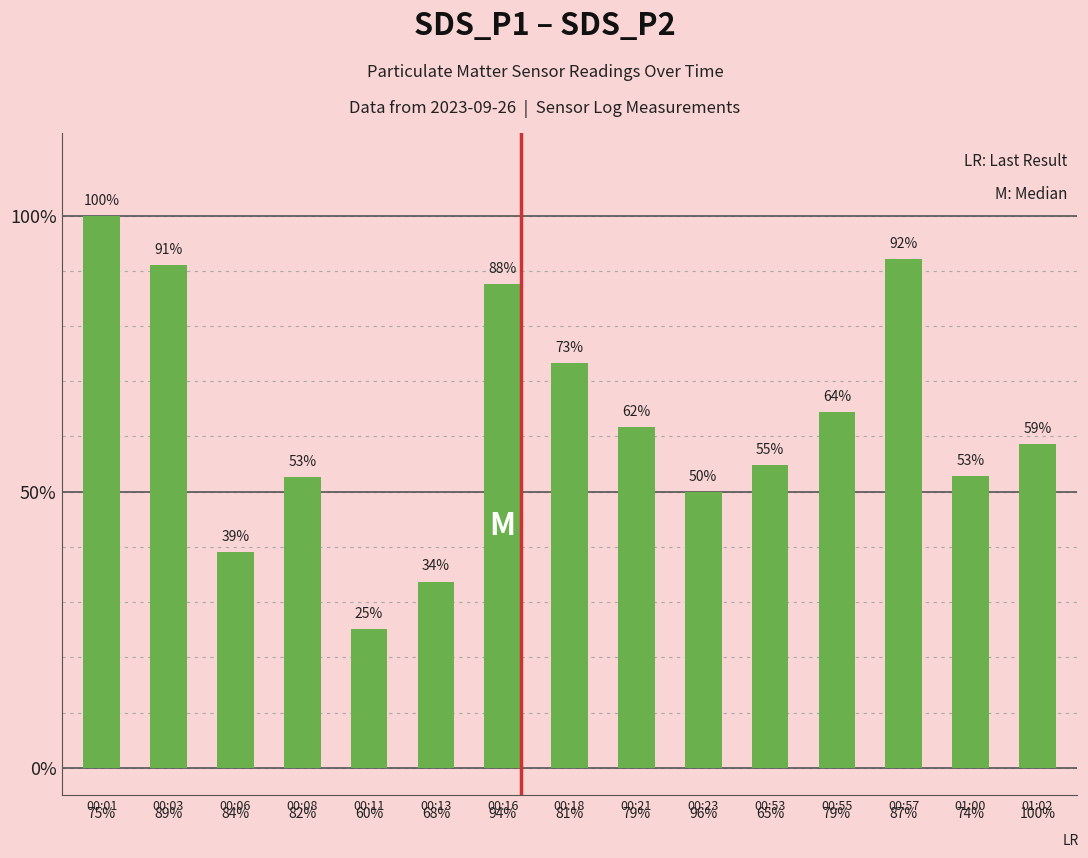

The chart shows a value of 65.3 at 00:06. True or false?

False